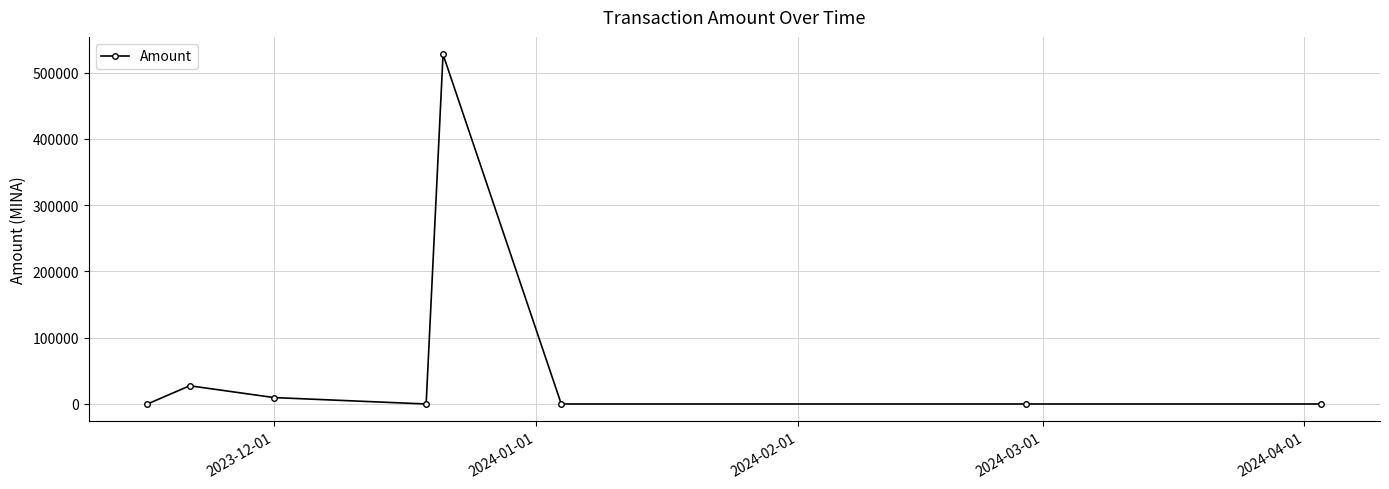

What is the difference between the second highest and second lowest values?

27481.1